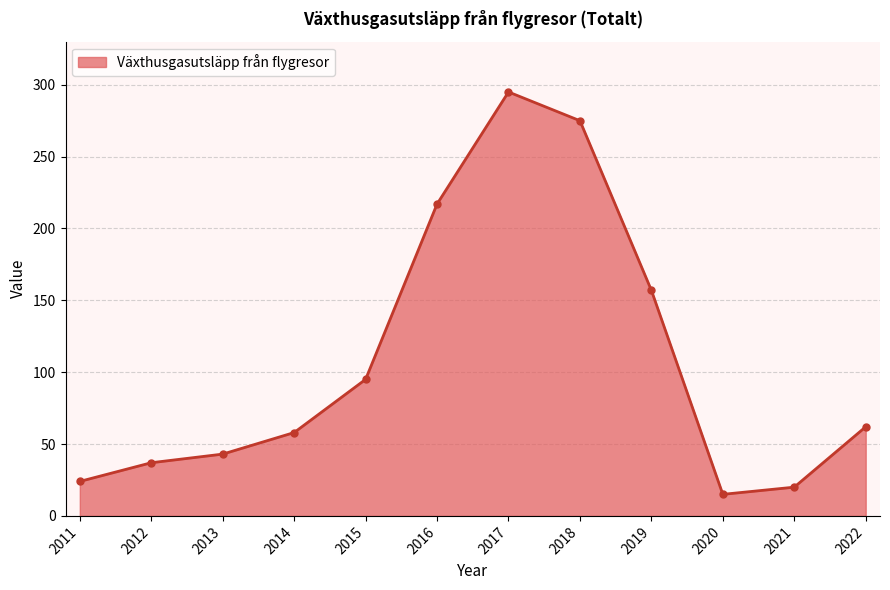

At which label does the data first exceed 62?

2015